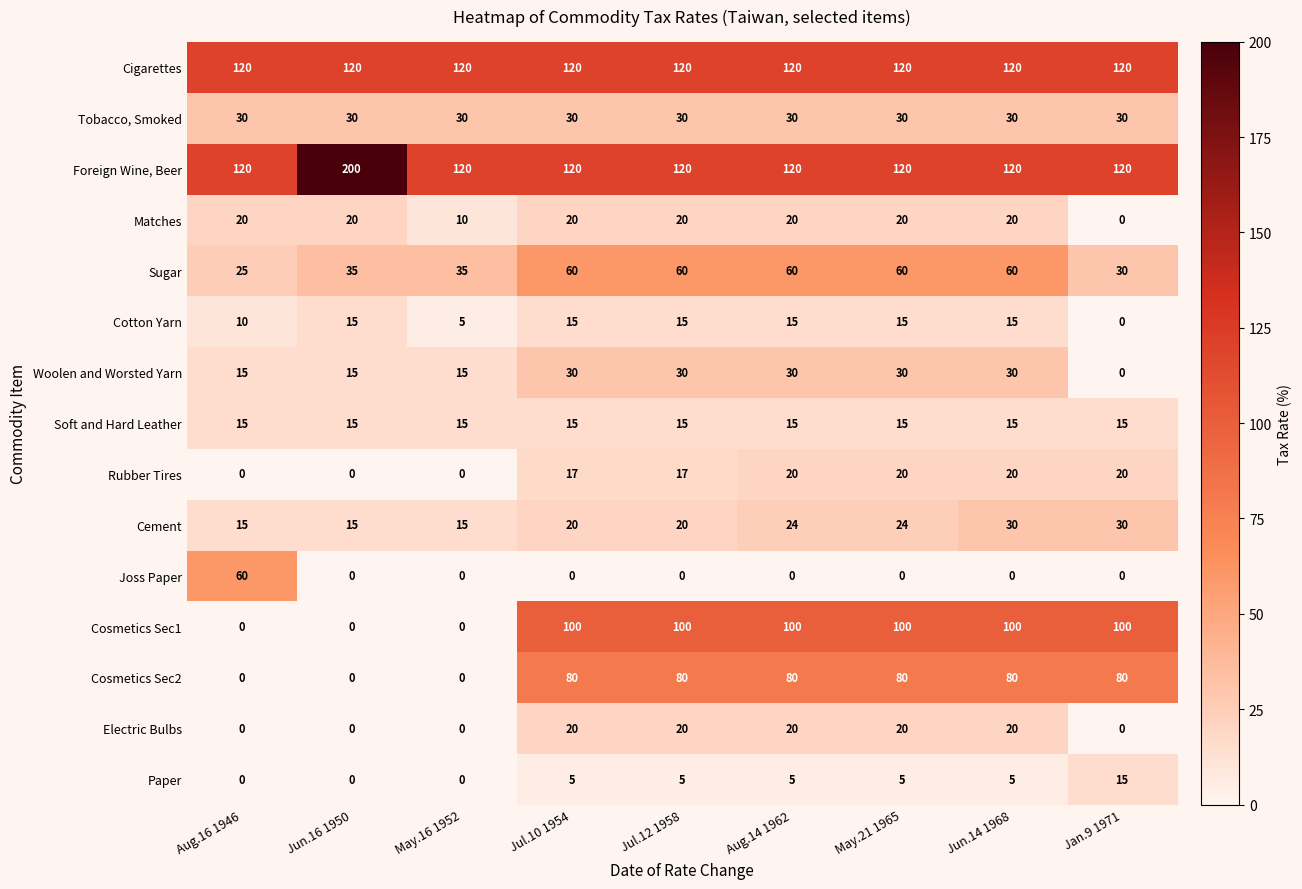

What is the difference between the highest and lowest values at Aug.16 1946?

120